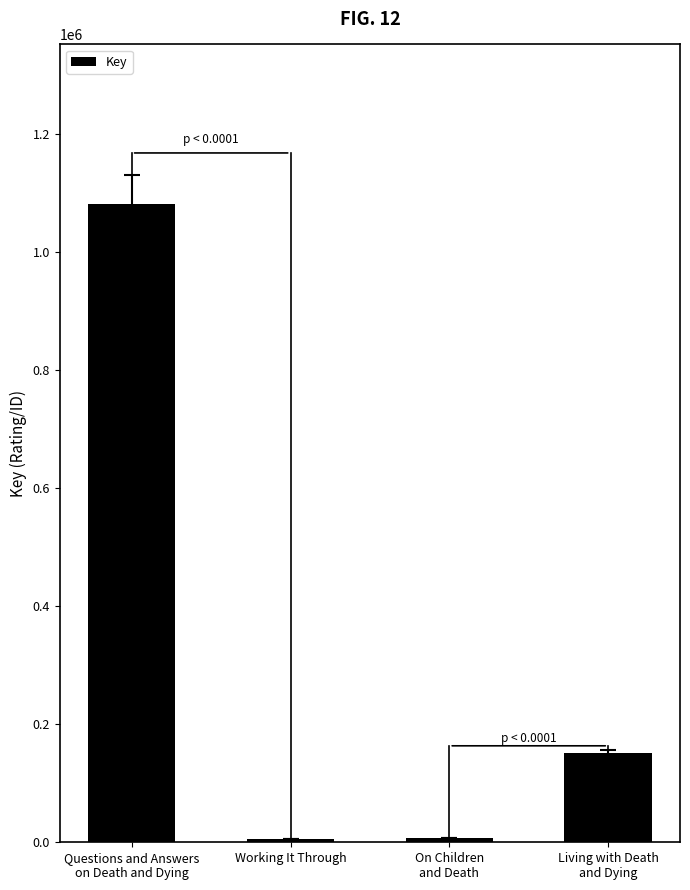

Are the bars grouped side by side (vs. stacked)?

No